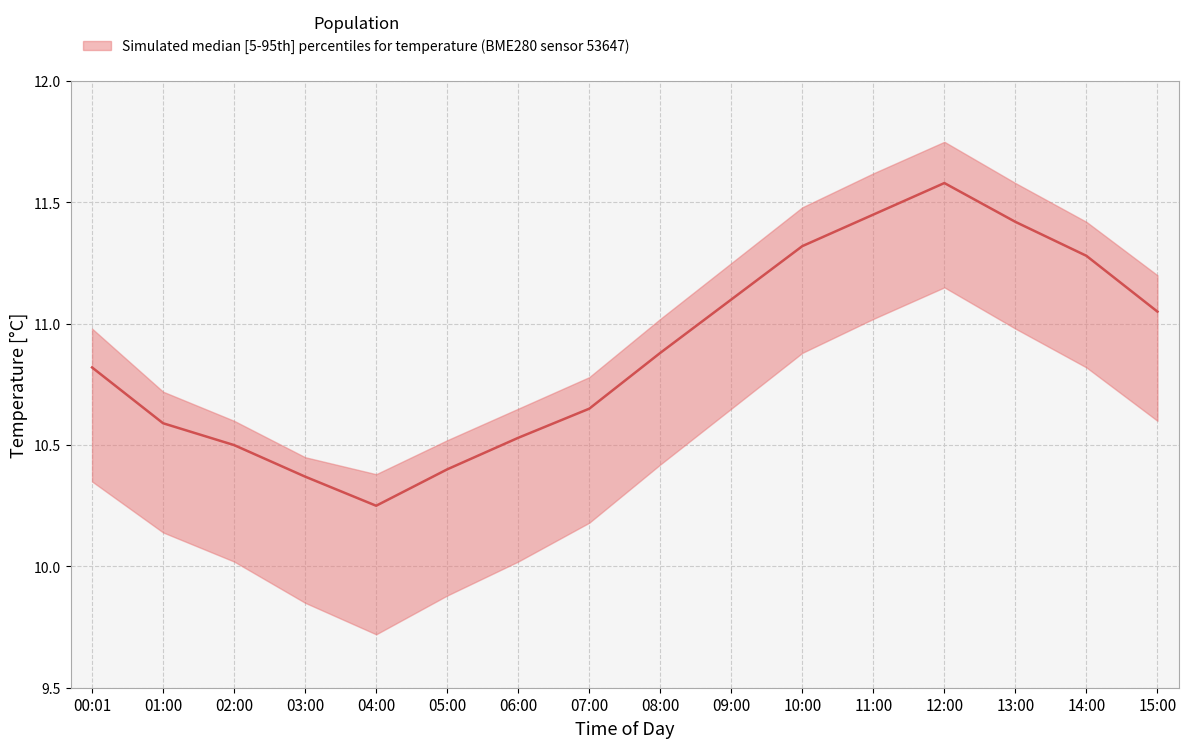

The temperature_lower series shows 10.4 at 08:00. True or false?

True